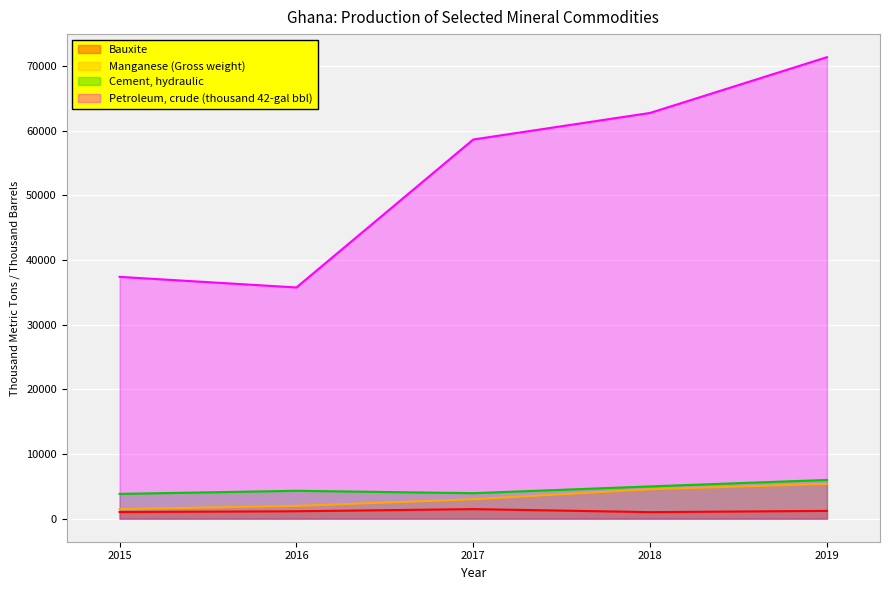

How many lines are shown in the chart?

4